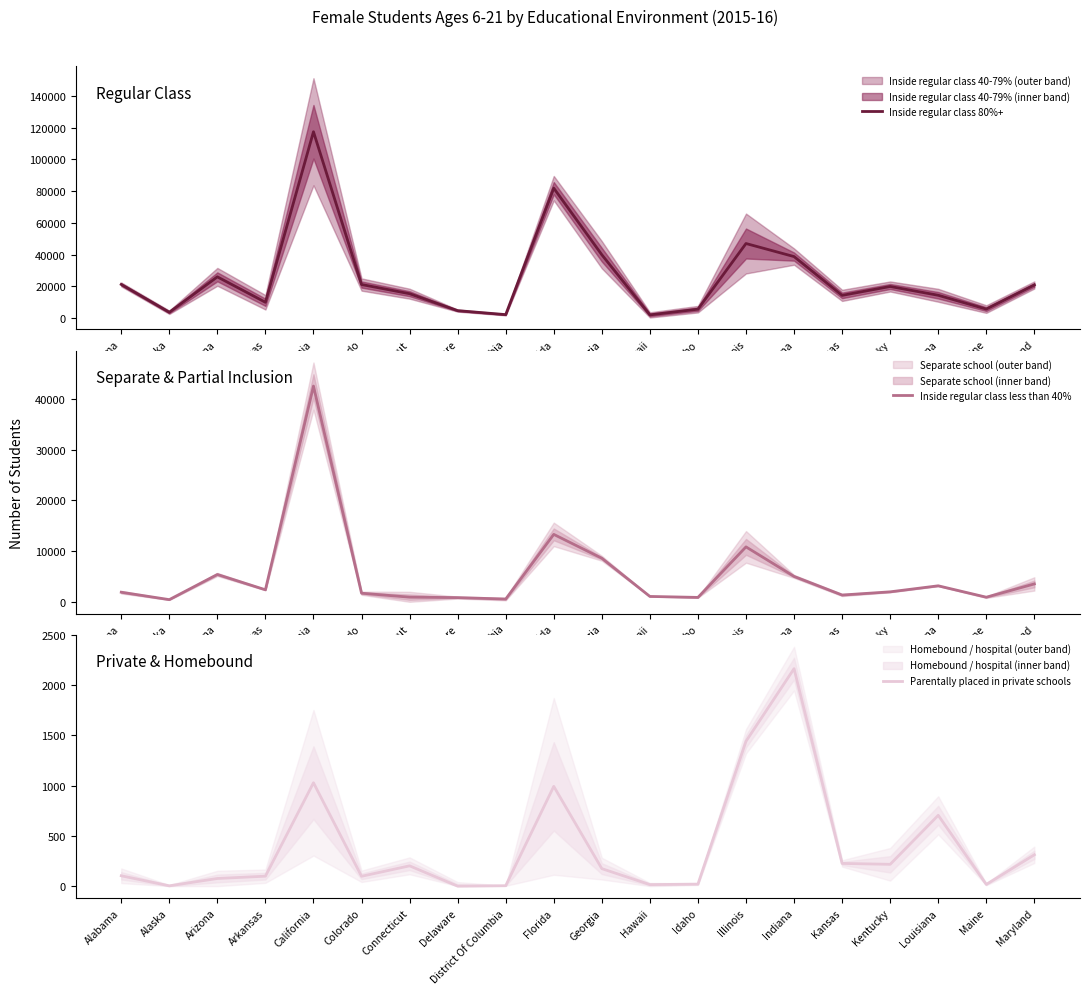

What is the label of the 10th point from the left?

Florida